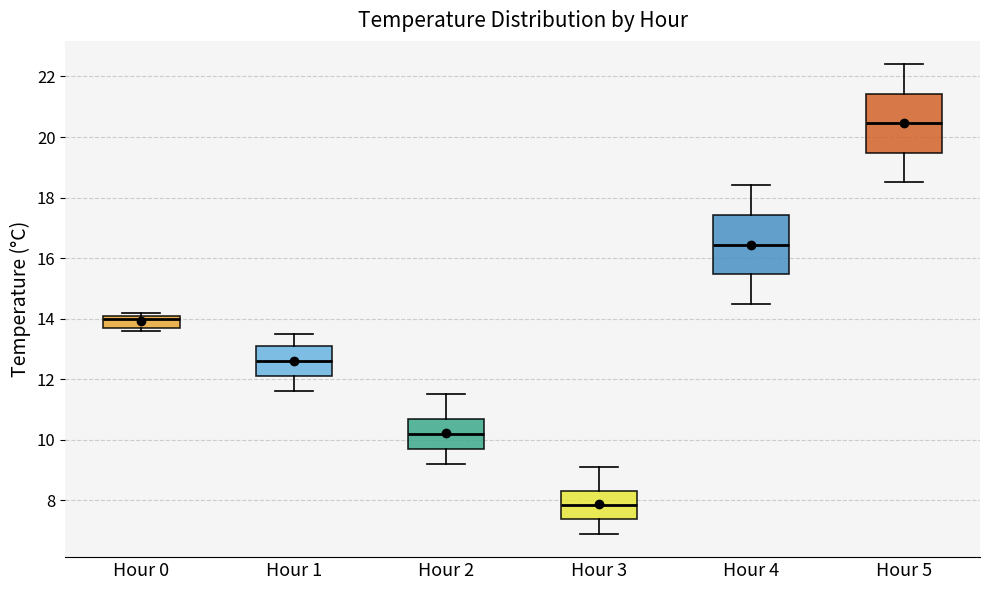

Reading left to right, read every box against the y-axis: the position of its median line, the range the box covers, and the ends of its whiskers. The values are not printed on the chart, so give them approximately, as read against the axis.

Hour 0: median 14.0, box 13.8 to 14.2, whiskers 13.6 to 14.2 (just above the box's upper edge)
Hour 1: median 12.6, box 12.2 to 13.2, whiskers 11.6 to 13.6
Hour 2: median 10.2, box 9.8 to 10.8, whiskers 9.2 to 11.6
Hour 3: median 7.8, box 7.4 to 8.4, whiskers 7.0 to 9.2
Hour 4: median 16.4, box 15.4 to 17.4, whiskers 14.6 to 18.4
Hour 5: median 20.4, box 19.4 to 21.4, whiskers 18.6 to 22.4